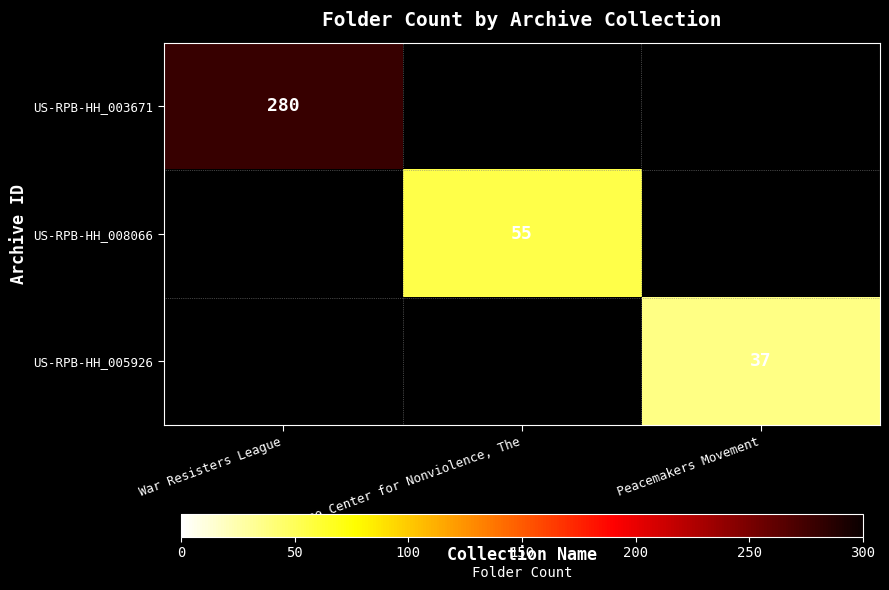

Which series has the largest range (max minus min)?

US-RPB-HH_003671